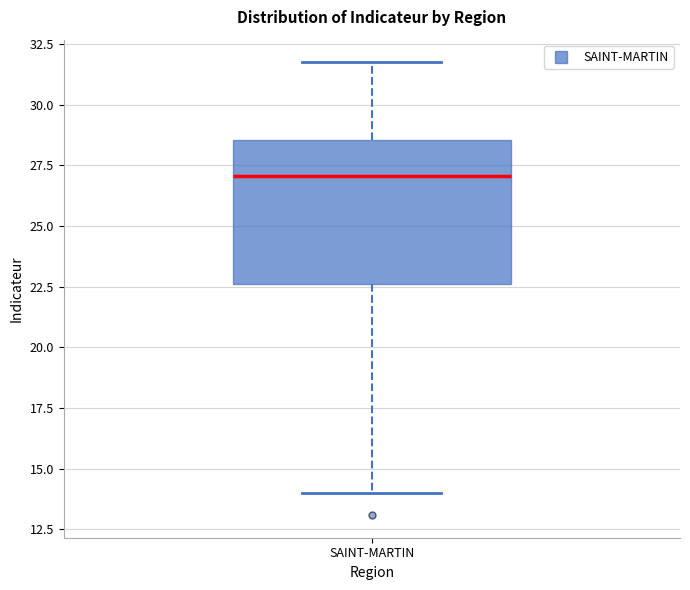

Read this box plot against the y-axis: the position of the median line, the range covered by the box, and the ends of both whiskers. The values are not printed on the chart, so give them approximately, as read against the axis.

median 27.0, box 22.5 to 28.5, whiskers 14.0 to 31.5